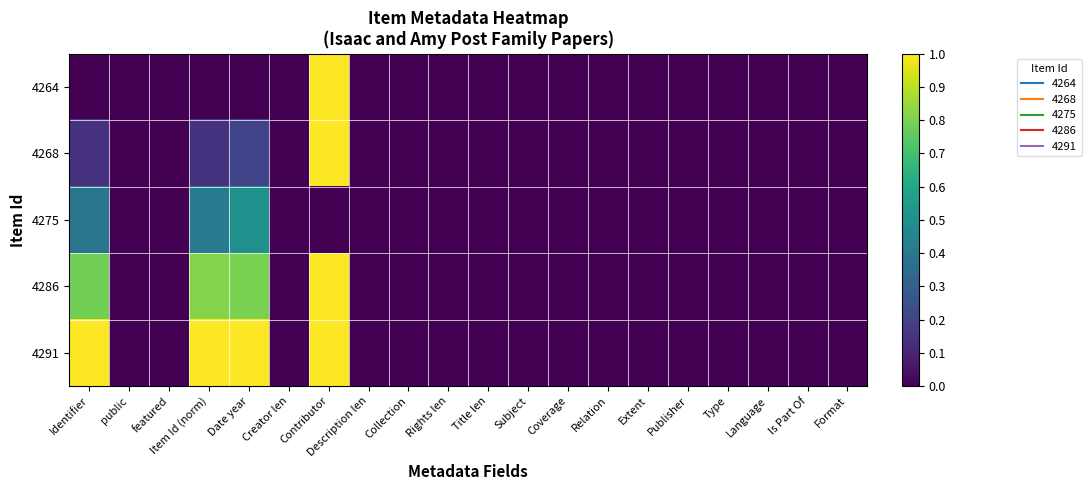

At Format, list the series in order from smallest to largest.

4264, 4268, 4275, 4286, 4291